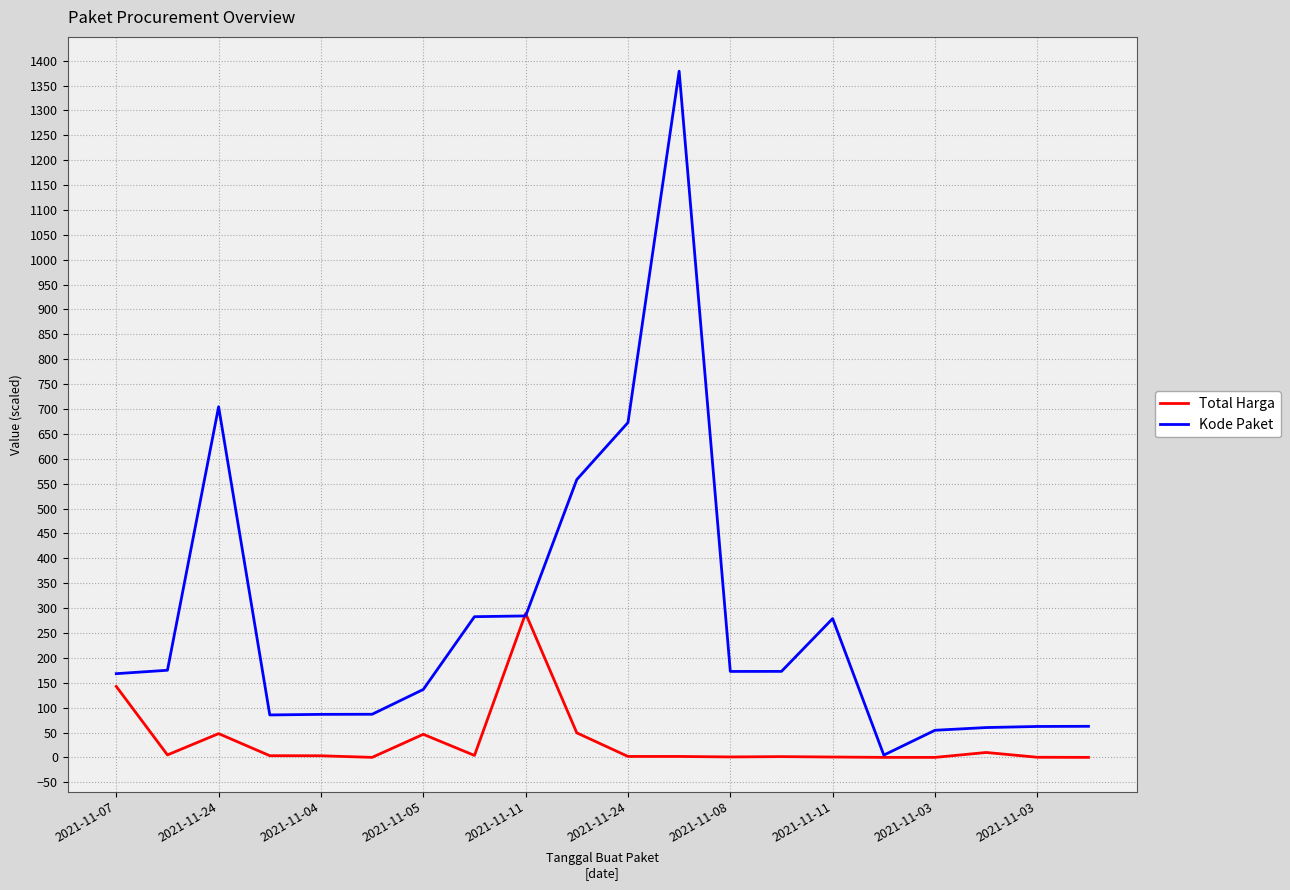

List the series in order of their overall mean, highest first.

Kode Paket, Total Harga